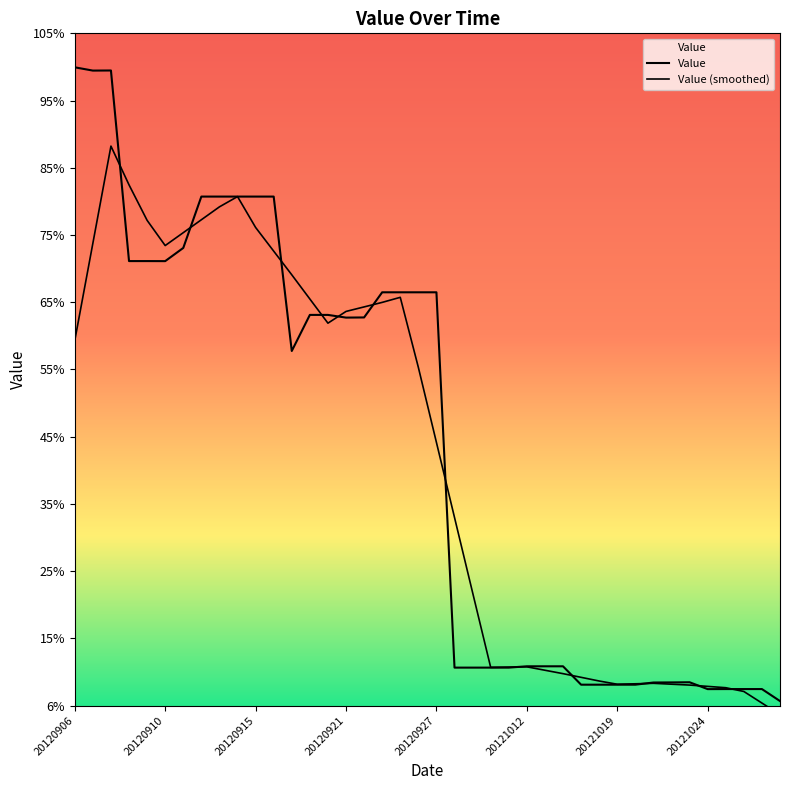

Which label corresponds to the smallest value in the chart?

20121028